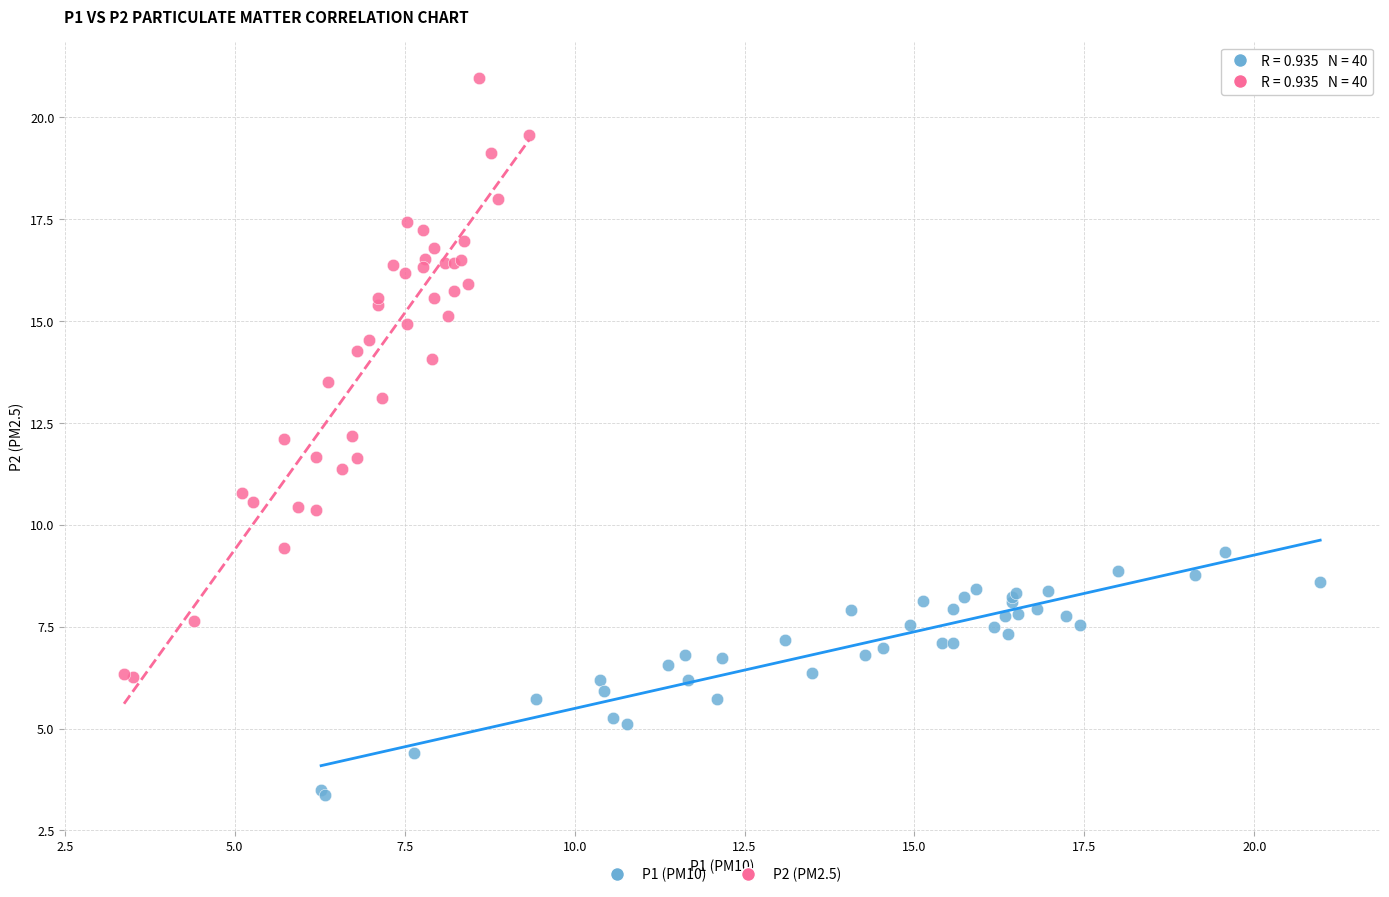

Which series reaches the maximum Y coordinate?

P2 (PM2.5)